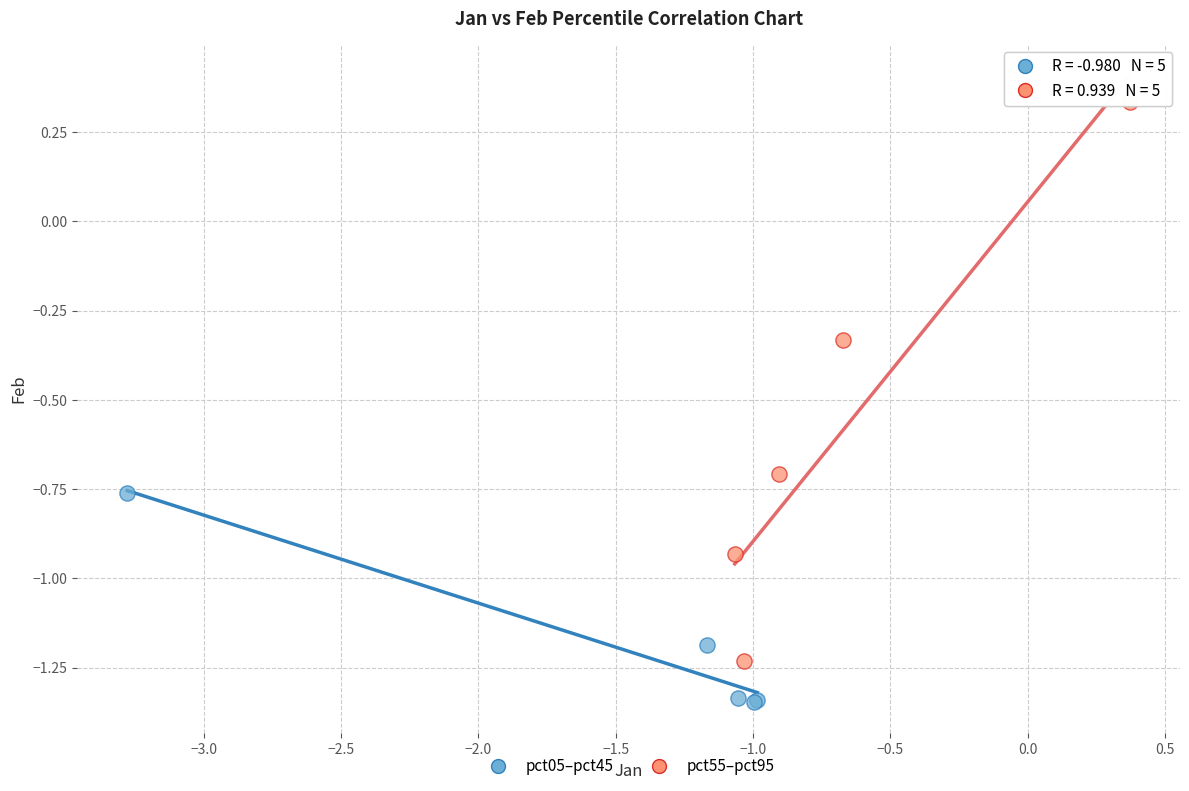

Which series reaches the maximum Y coordinate?

pct55–pct95